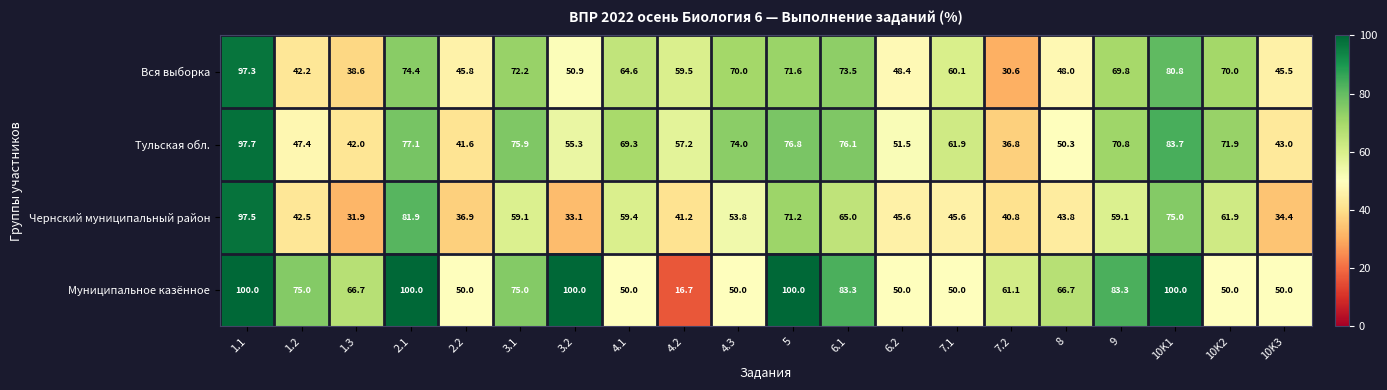

Rank the series by their maximum value, from highest to lowest.

Муниципальное казённое, Тульская обл., Чернский муниципальный район, Вся выборка